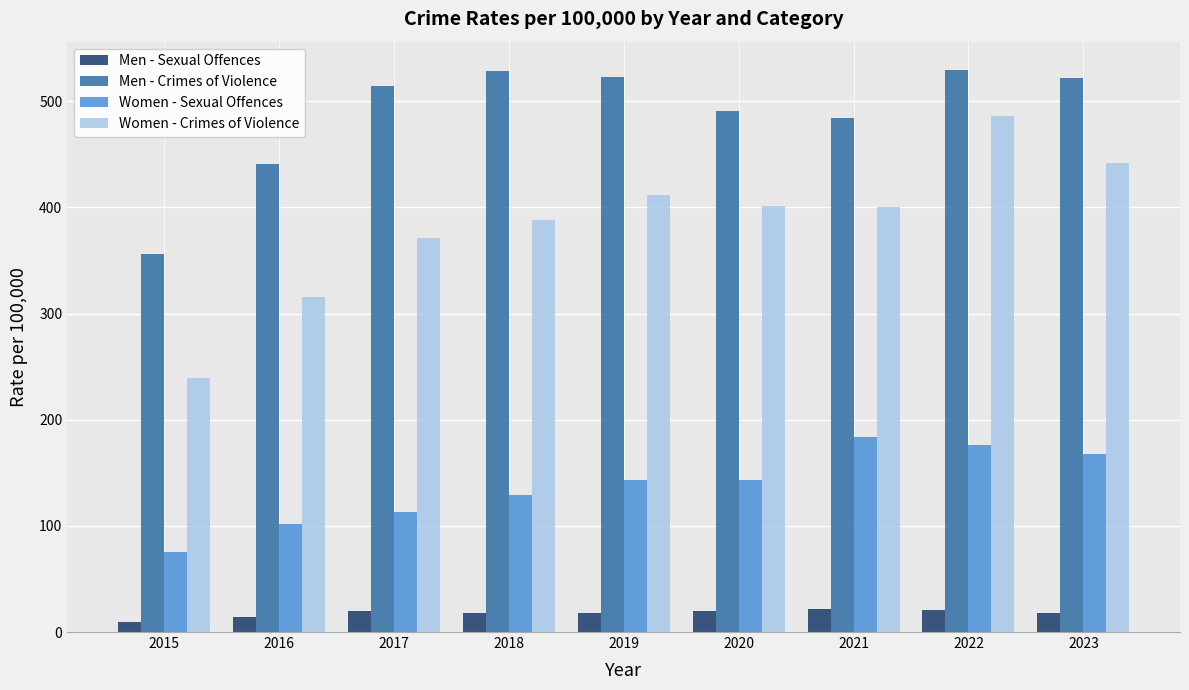

What is the value of the Men - Sexual Offences bar at the 4th from the left?

17.5